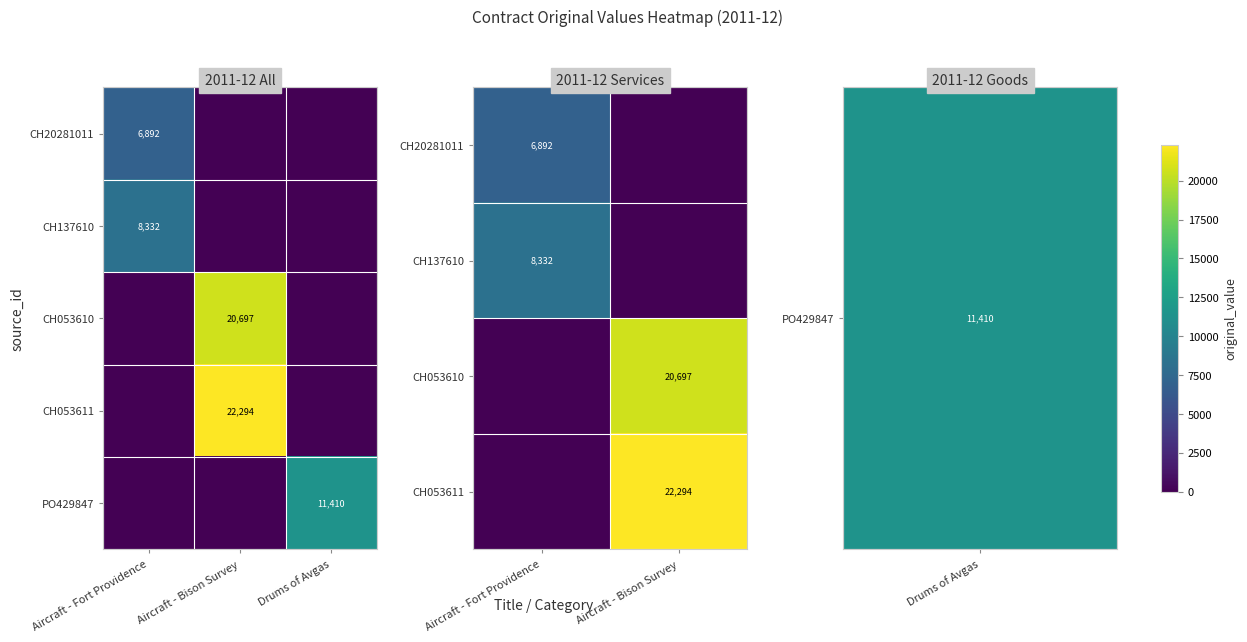

What is the highest value of the PO429847 series?

11410.0